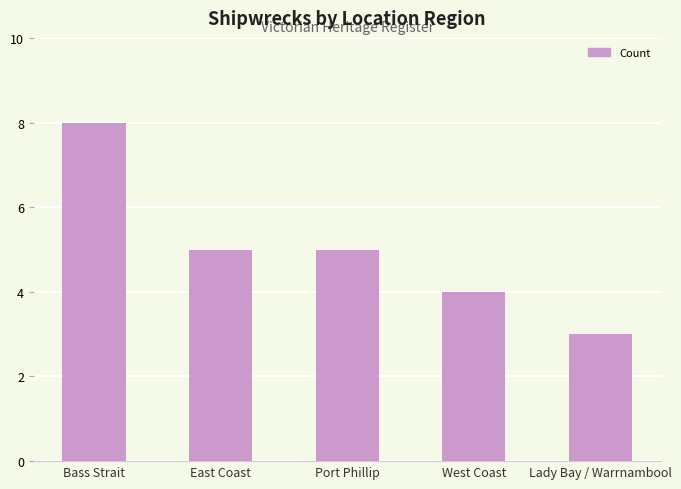

How many categories are shown in the chart?

5